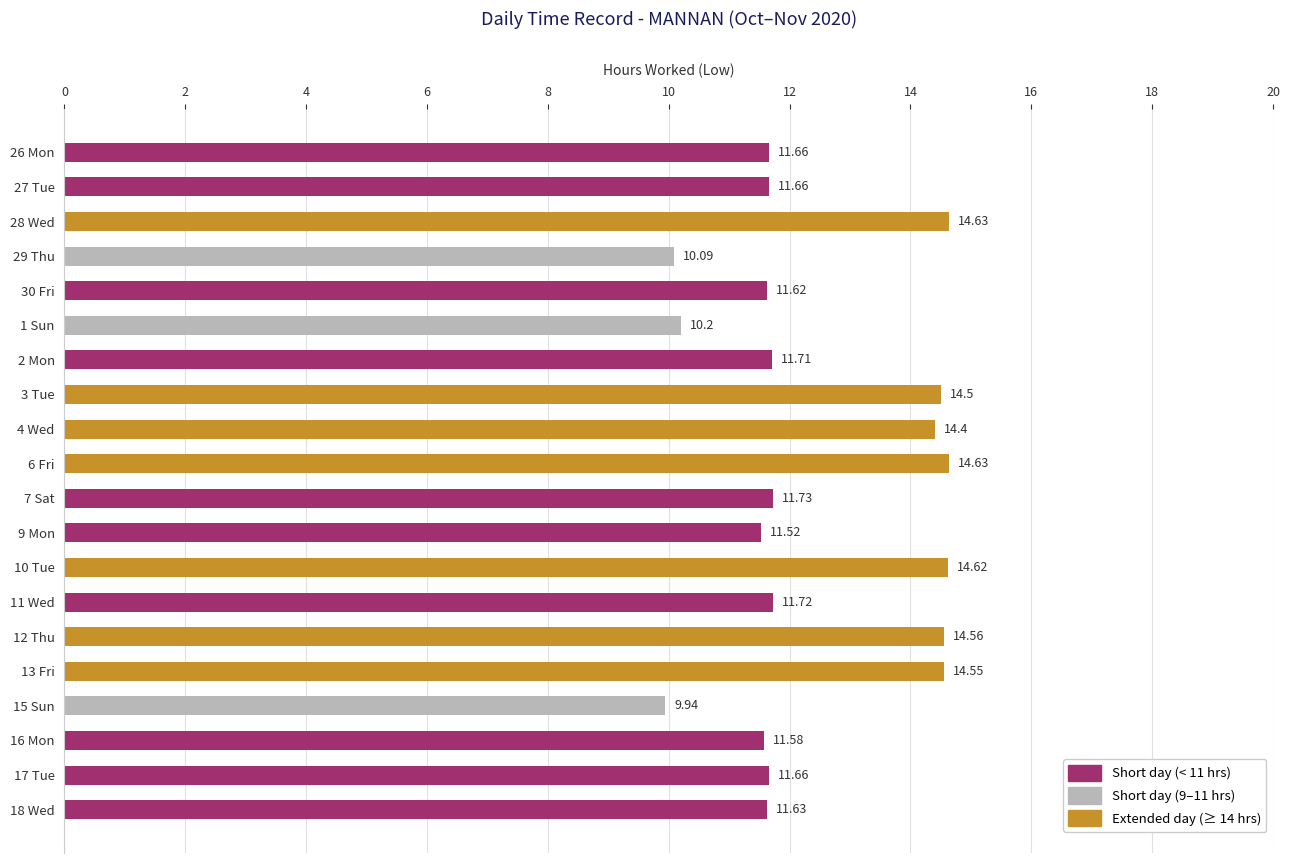

The chart shows a value of 8.0 at 12 Thu. True or false?

False